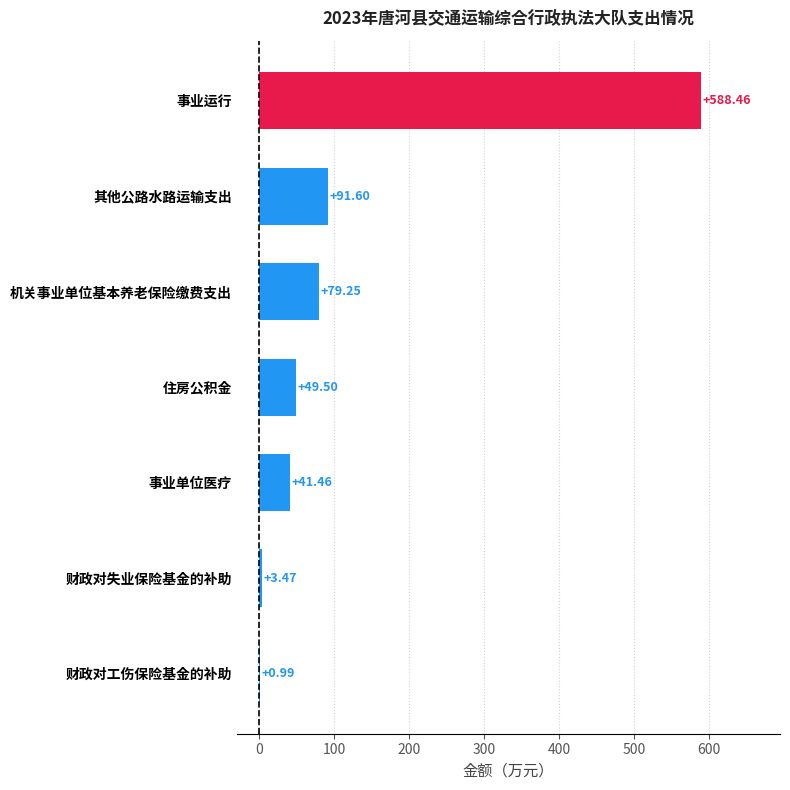

Which has a higher value, 财政对失业保险基金的补助 or 事业运行?

事业运行